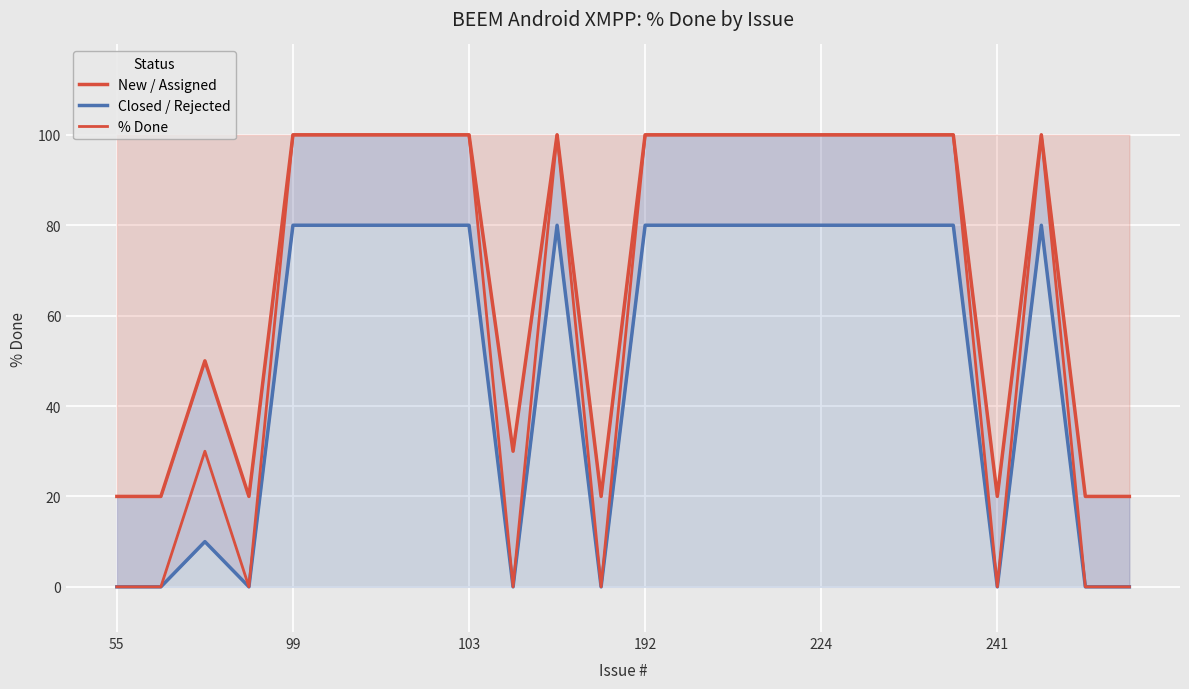

What is the difference between the second highest and second lowest values in the % Done series?

100